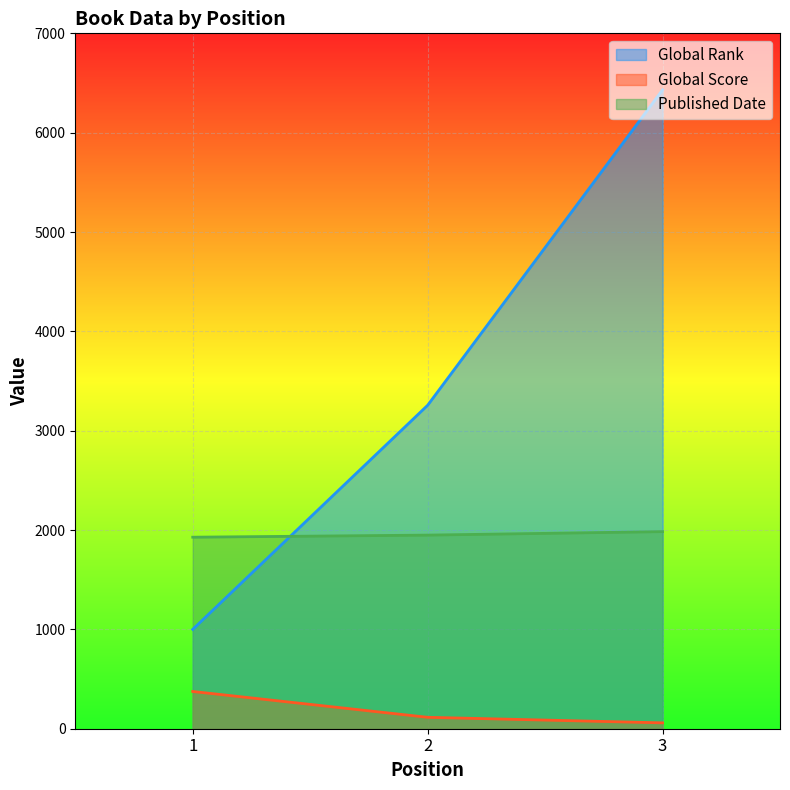

Which label corresponds to the largest value in the chart?

3